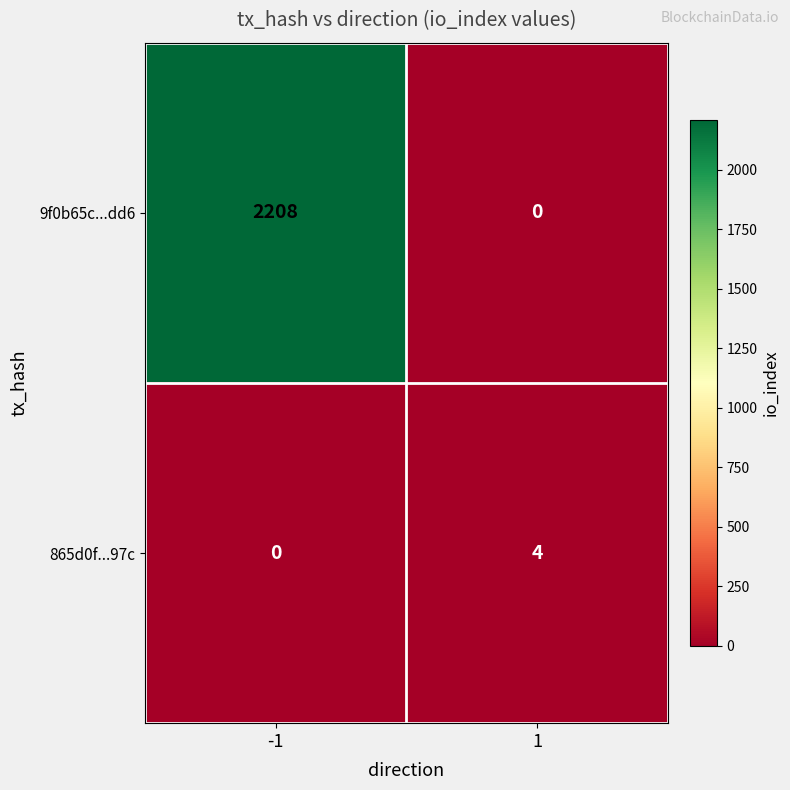

List the series in order of their overall mean, lowest first.

865d0f...97c, 9f0b65c...dd6